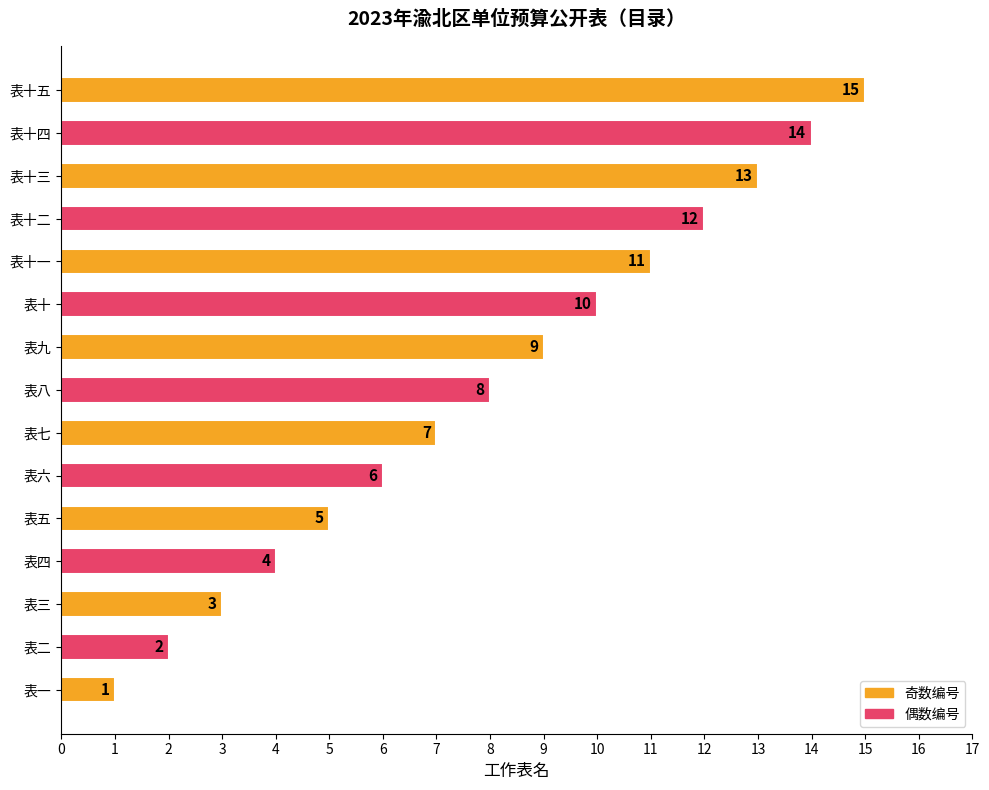

The value at 表八 is 13. True or false?

False